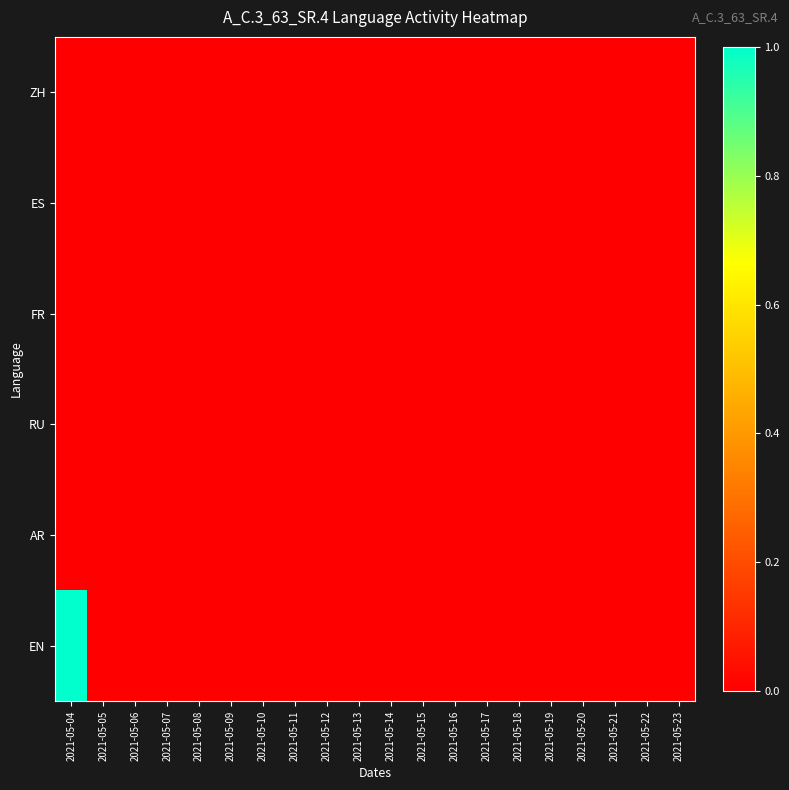

Which series has the widest spread of values?

EN